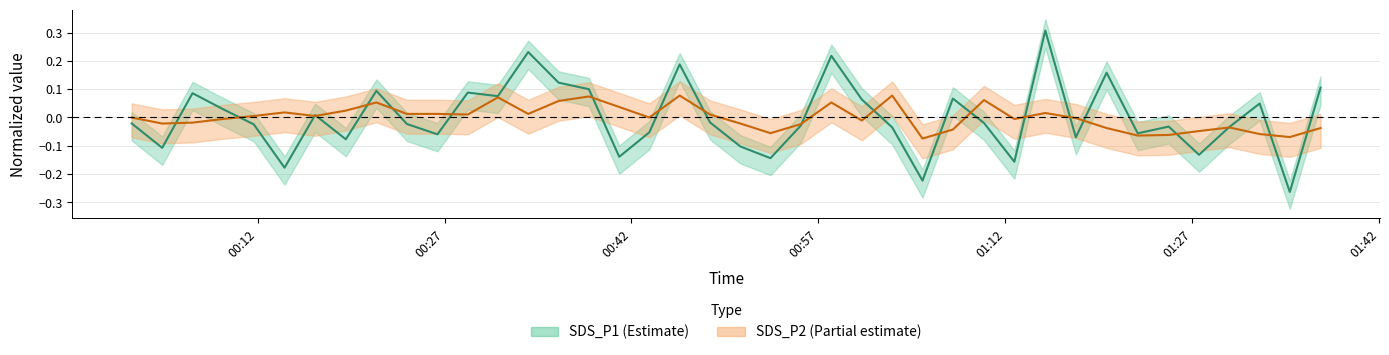

What is the difference between the second highest and second lowest values in the SDS_P2 series?

0.1